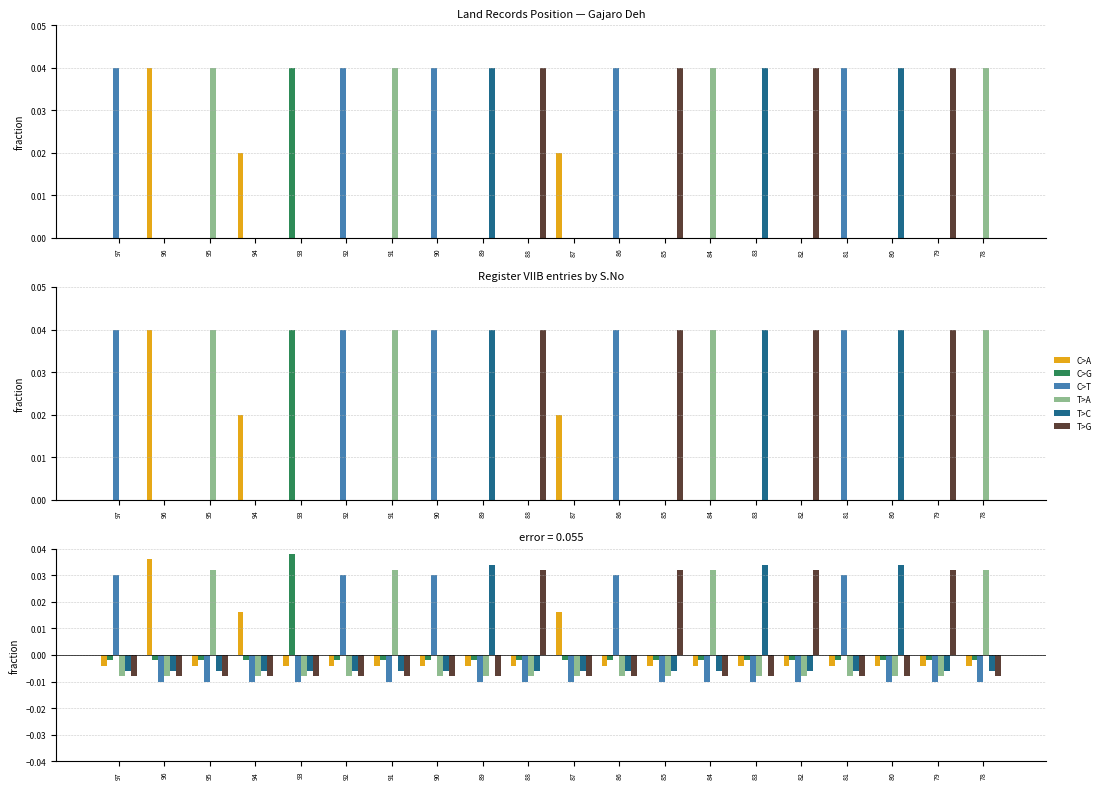

How many categories are shown in the chart?

20